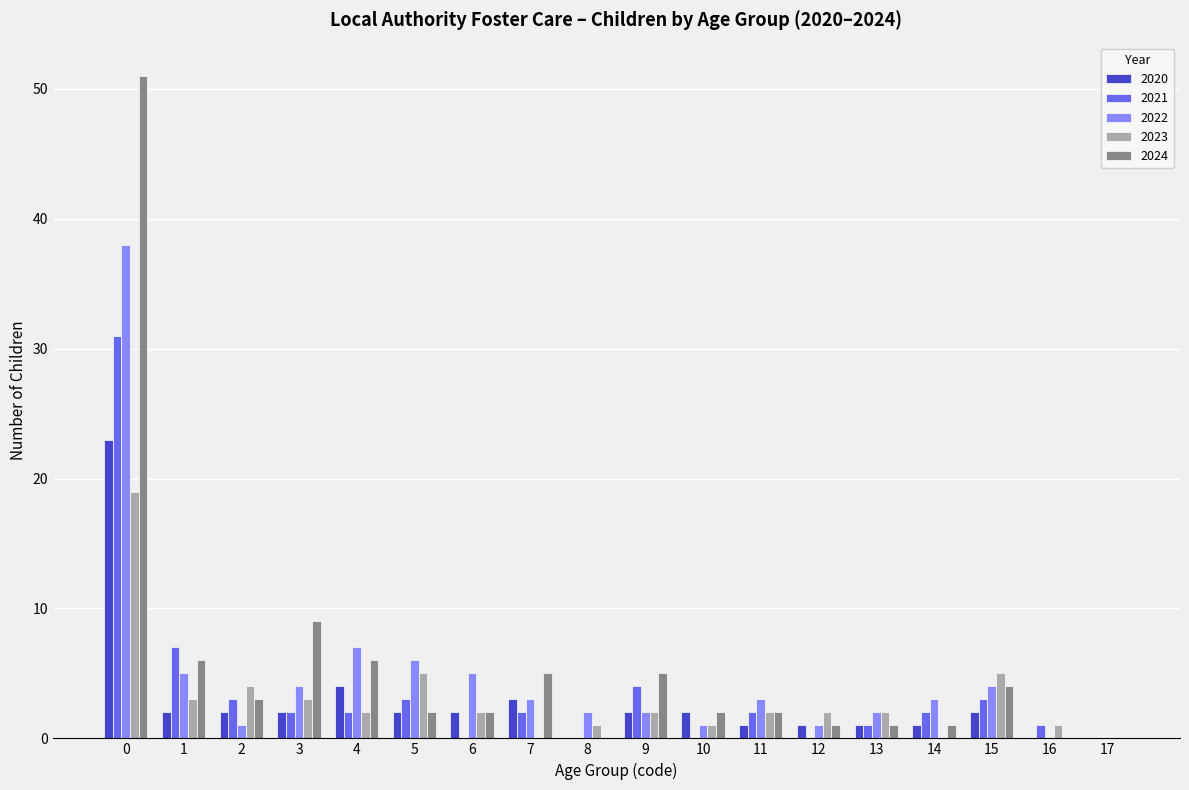

True or false: 2022 has a value of 5 at 1.

True